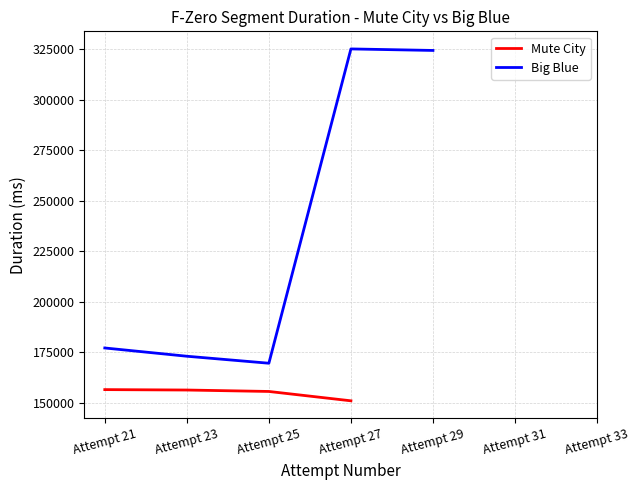

Is this an area chart (filled region under the line)?

No